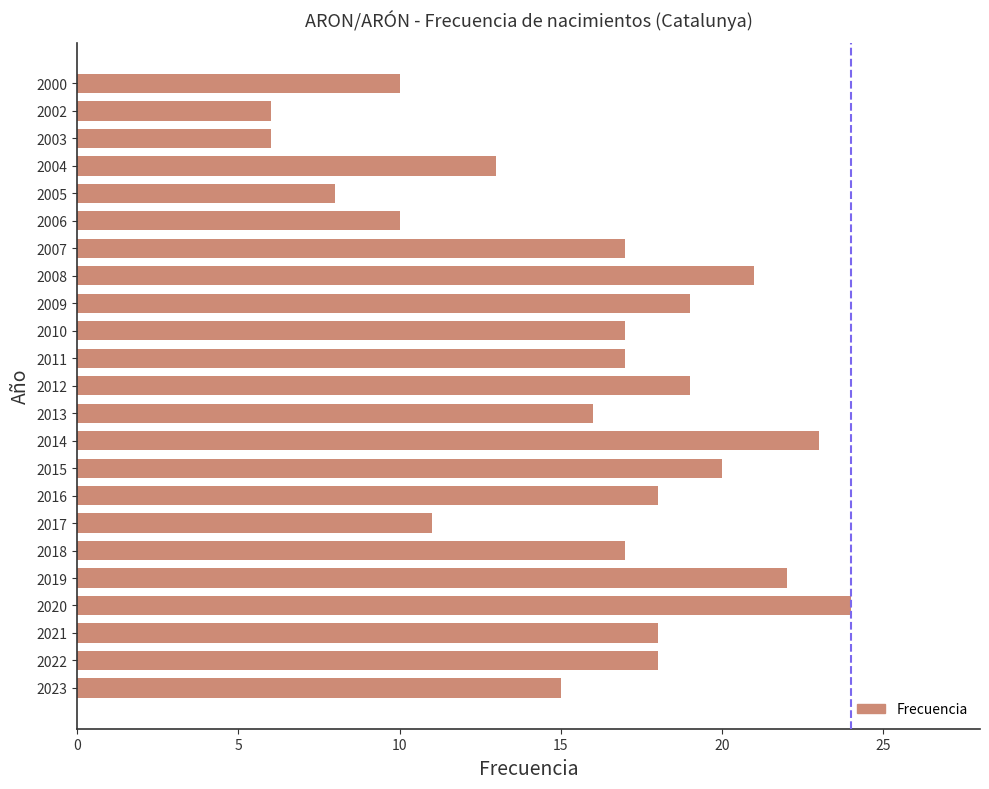

Is it true that the value at 2009 is 19?

True